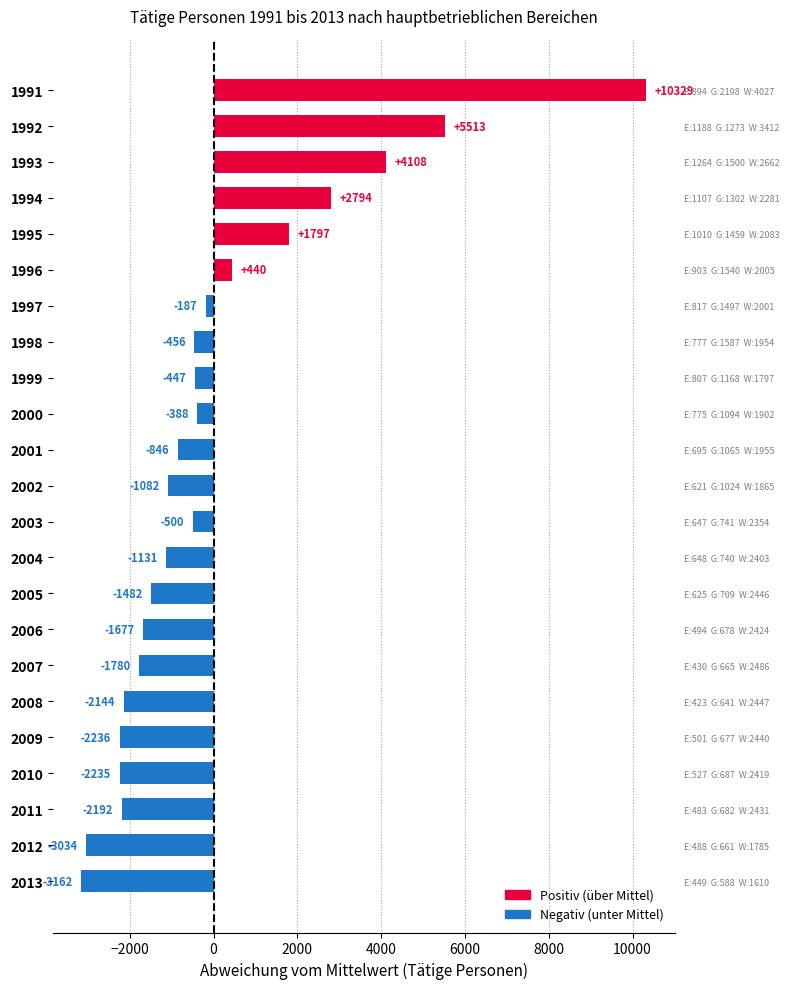

The value at 2003 is -787.1. True or false?

False